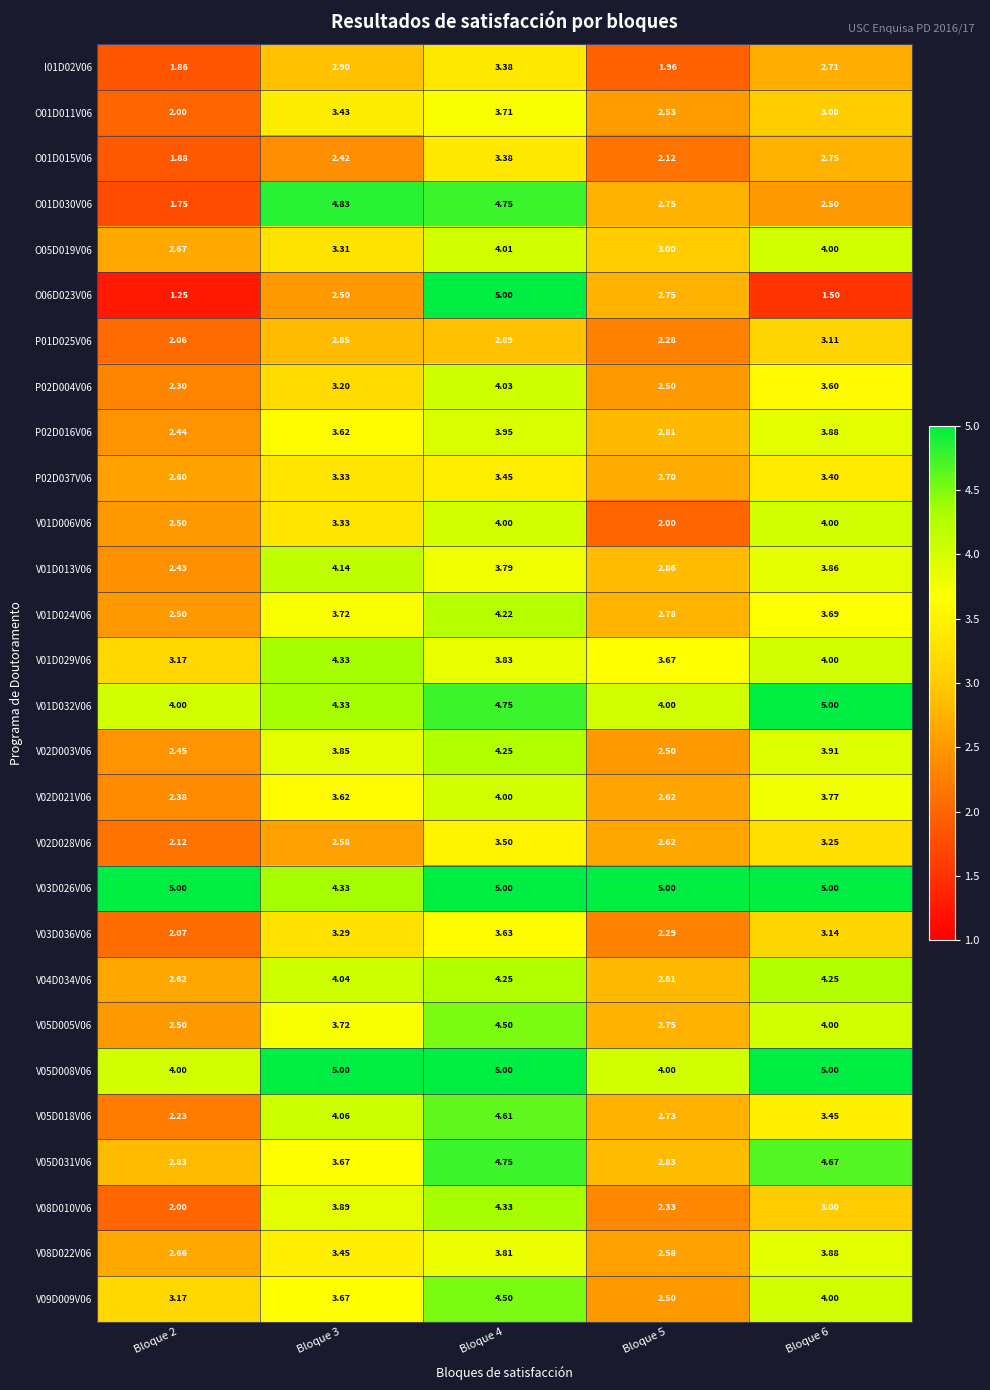

Is the value of V01D029V06 at Bloque 5 greater than the value of V03D036V06 at Bloque 3?

Yes